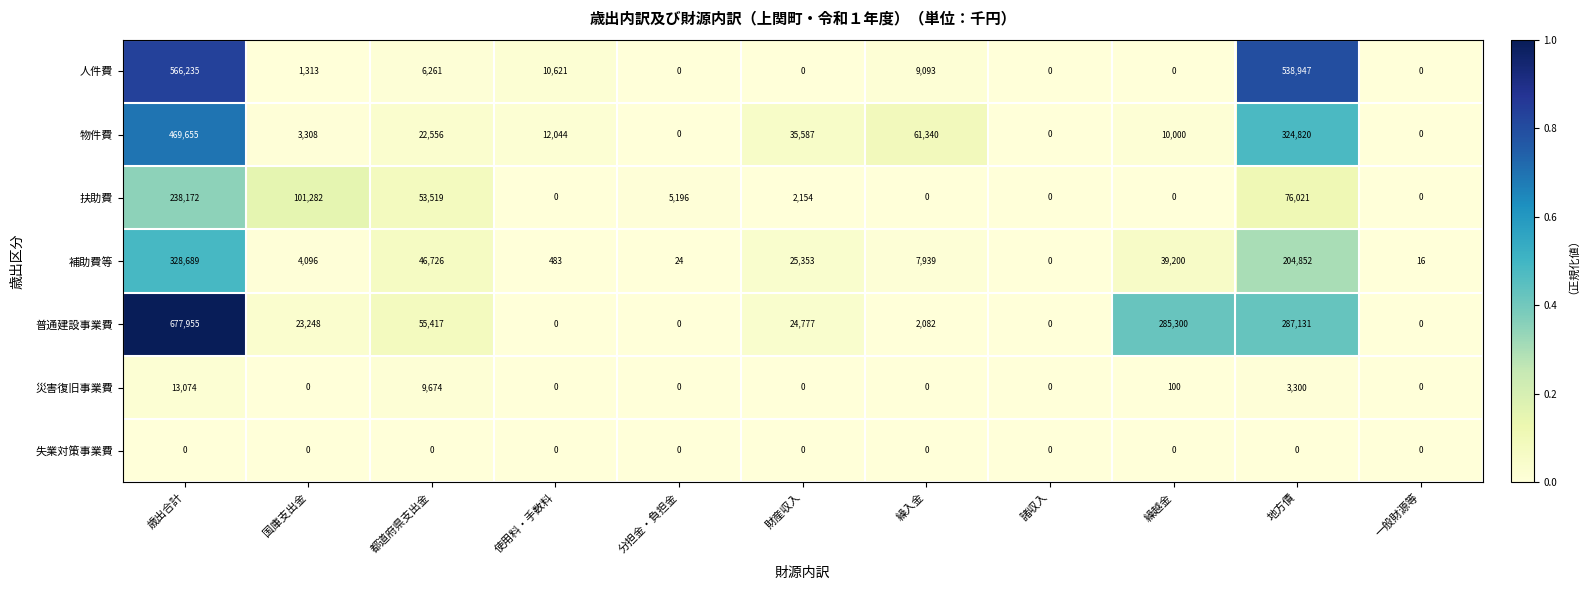

Which series has the widest spread of values?

普通建設事業費